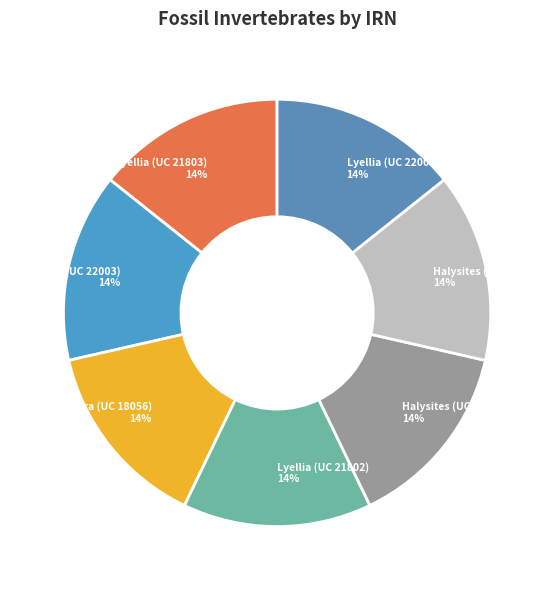

Is there any slice that represents more than half of the pie?

No